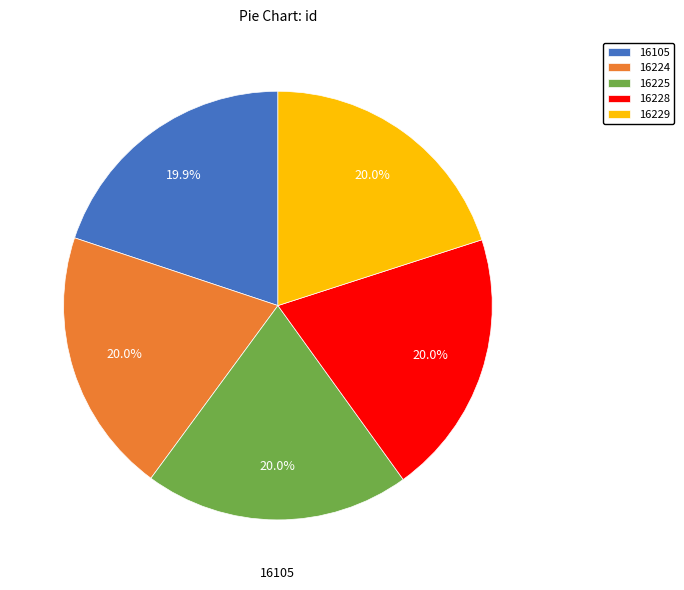

How many segments does this pie chart have?

5